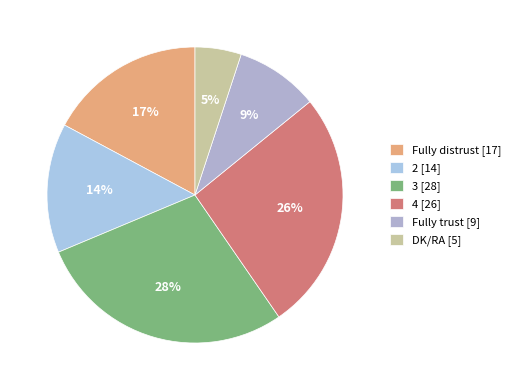

Is the sum of Fully trust and 3 greater than half?

No